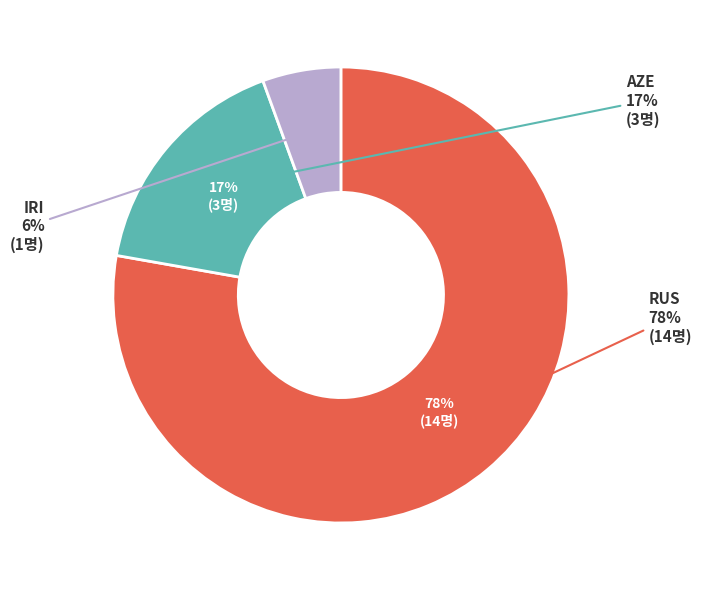

Which category has the biggest portion of the pie?

RUS